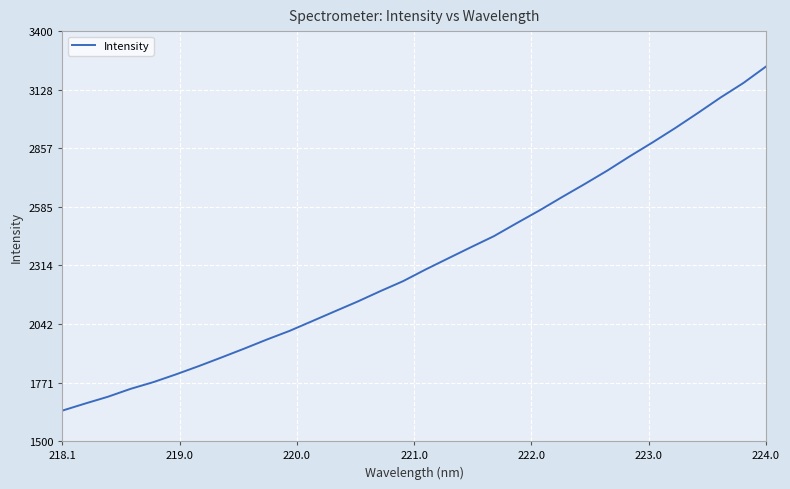

What is the greatest value displayed?

3235.9